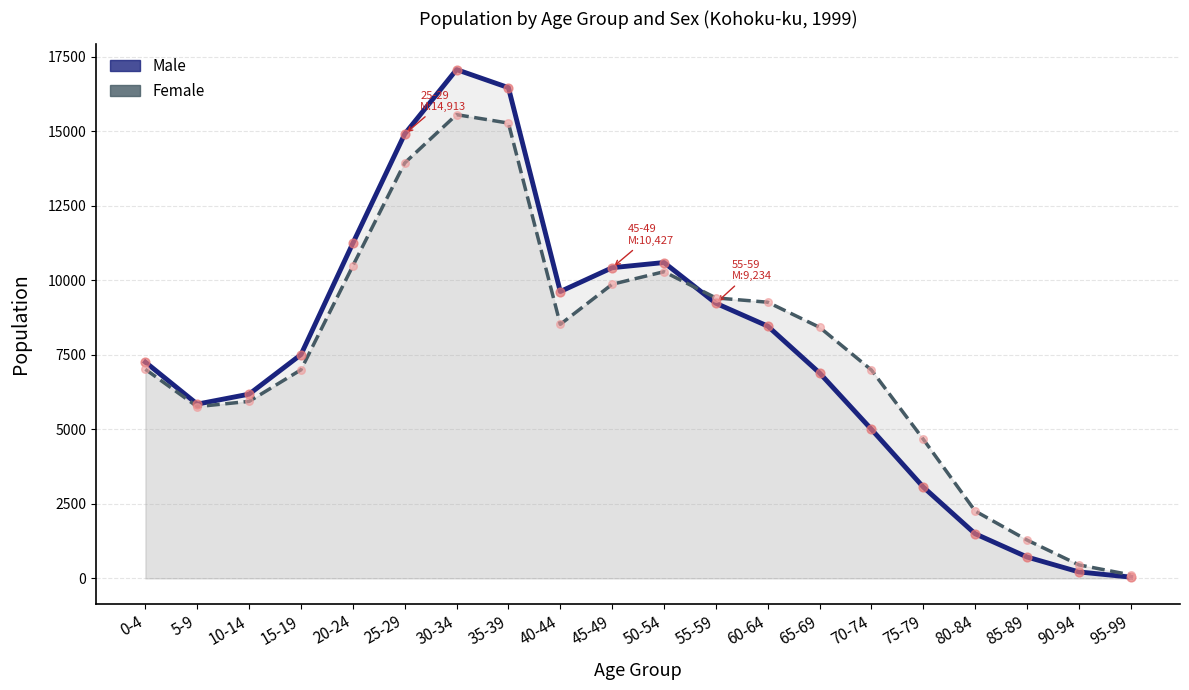

What is the total value across all series at 60-64?

35472